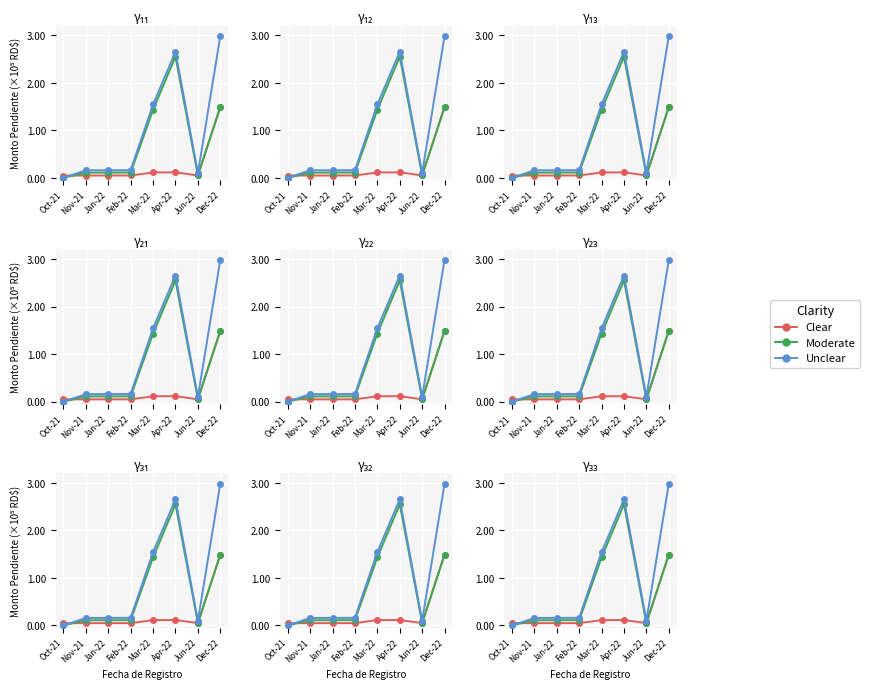

Is the value of Unclear at Apr-22 greater than the value of Clear at Jun-22?

Yes